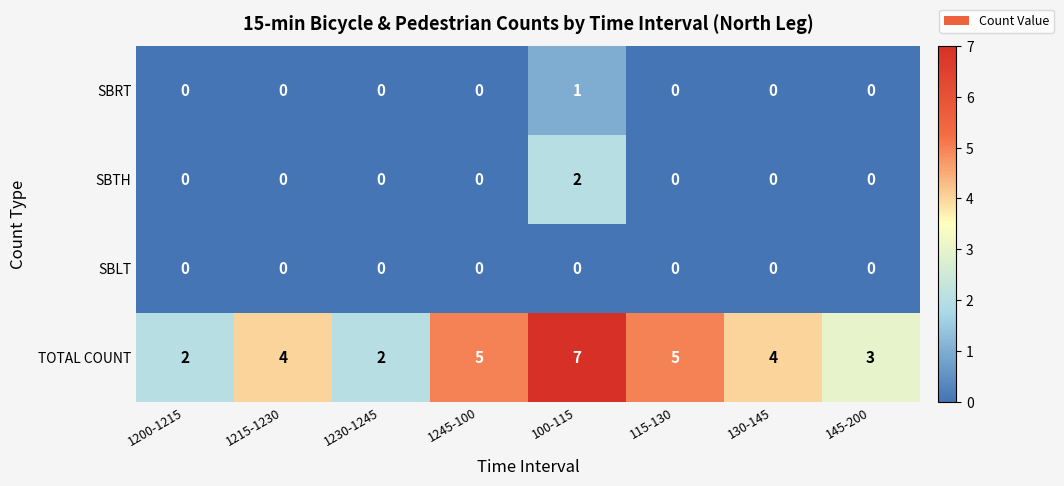

How many distinct data groups are displayed?

4